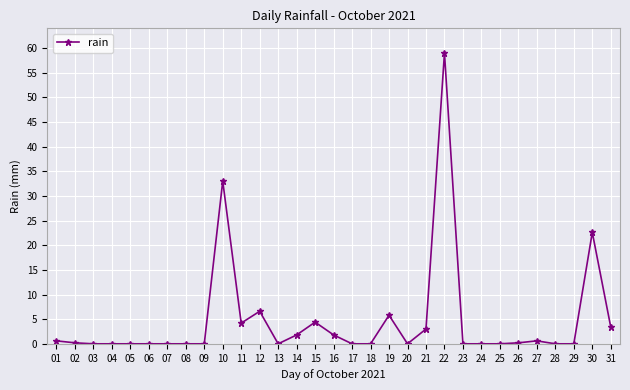

Is it true that the value at 09 is -27.7?

False